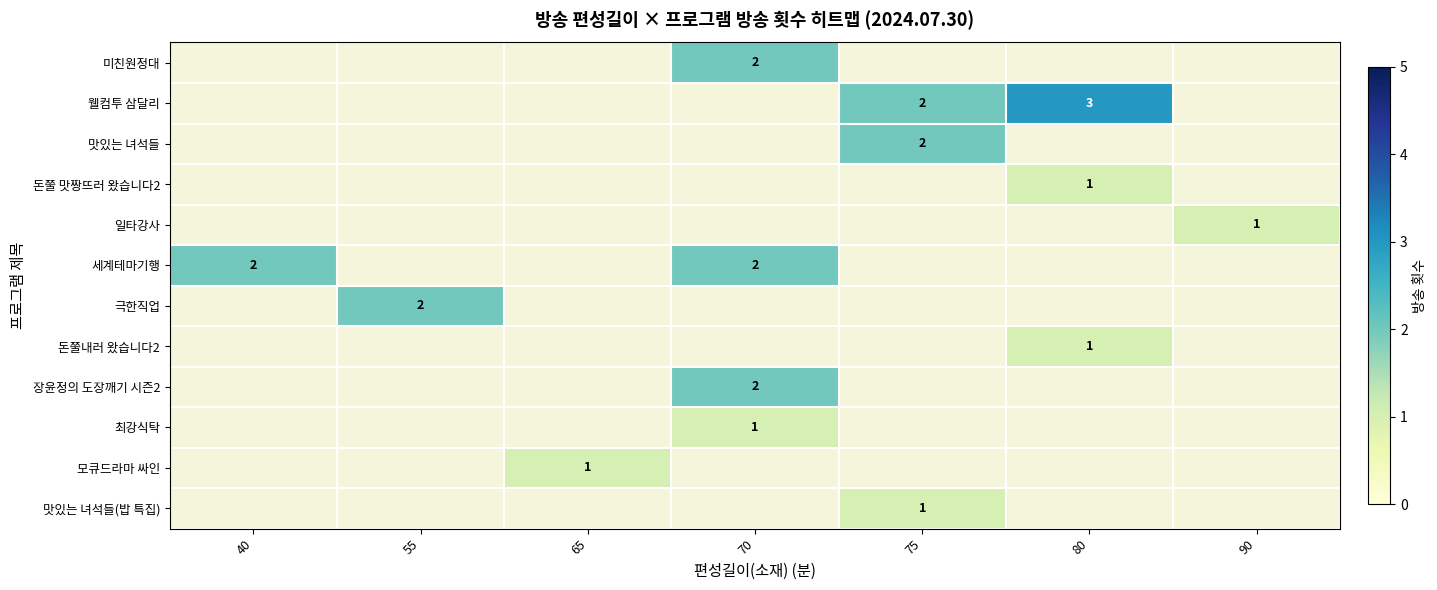

Count the number of data series in this chart.

12